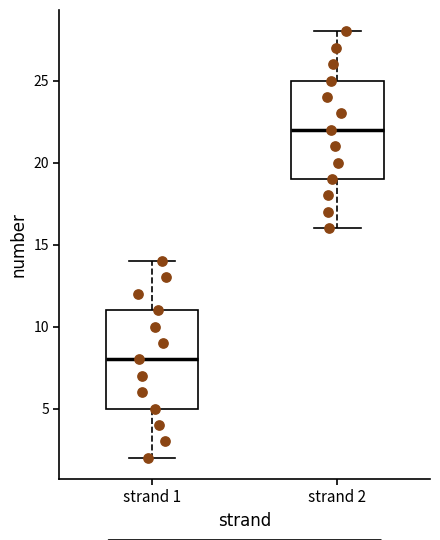

Reading left to right, transcribe this box plot: for each box, give where its median line is, the range the box spans, and where its two whiskers end, as read against the y-axis. The values are not printed on the chart, so give them approximately, as read against the axis.

strand 1: median 8, box 5 to 11, whiskers 2 to 14
strand 2: median 22, box 19 to 25, whiskers 16 to 28